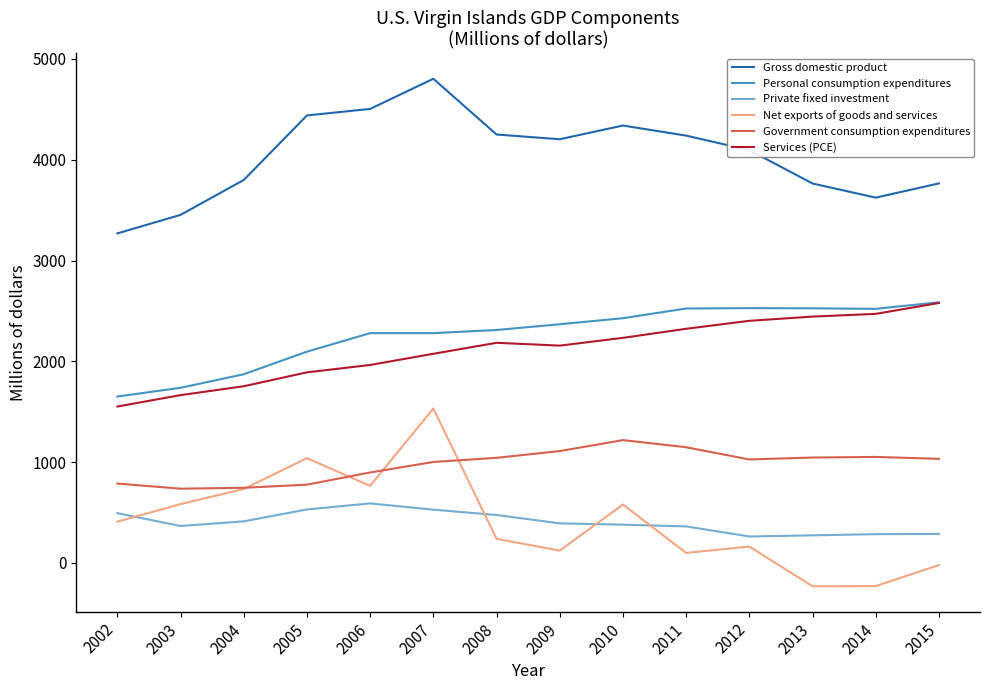

Which series has the widest spread of values?

Net exports of goods and services